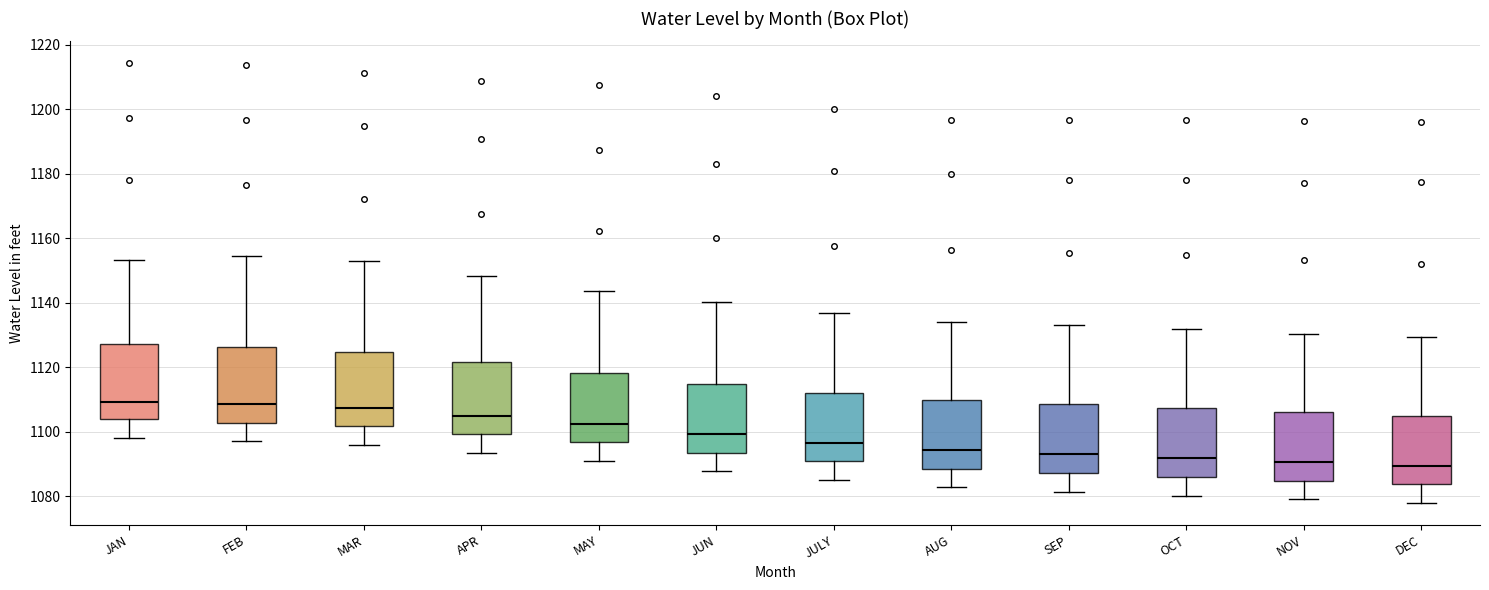

Reading left to right, transcribe this box plot: for each box, give where its median line is, the range the box spans, and where its two whiskers end, as read against the y-axis. The values are not printed on the chart, so give them approximately, as read against the axis.

JAN: median 1110, box 1104 to 1128, whiskers 1098 to 1154
FEB: median 1108, box 1102 to 1126, whiskers 1098 to 1154
MAR: median 1108, box 1102 to 1124, whiskers 1096 to 1154
APR: median 1106, box 1100 to 1122, whiskers 1094 to 1148
MAY: median 1102, box 1096 to 1118, whiskers 1092 to 1144
JUN: median 1100, box 1094 to 1114, whiskers 1088 to 1140
JULY: median 1096, box 1090 to 1112, whiskers 1086 to 1136
AUG: median 1094, box 1088 to 1110, whiskers 1082 to 1134
SEP: median 1094, box 1088 to 1108, whiskers 1082 to 1134
OCT: median 1092, box 1086 to 1108, whiskers 1080 to 1132
NOV: median 1090, box 1084 to 1106, whiskers 1080 to 1130
DEC: median 1090, box 1084 to 1106, whiskers 1078 to 1130